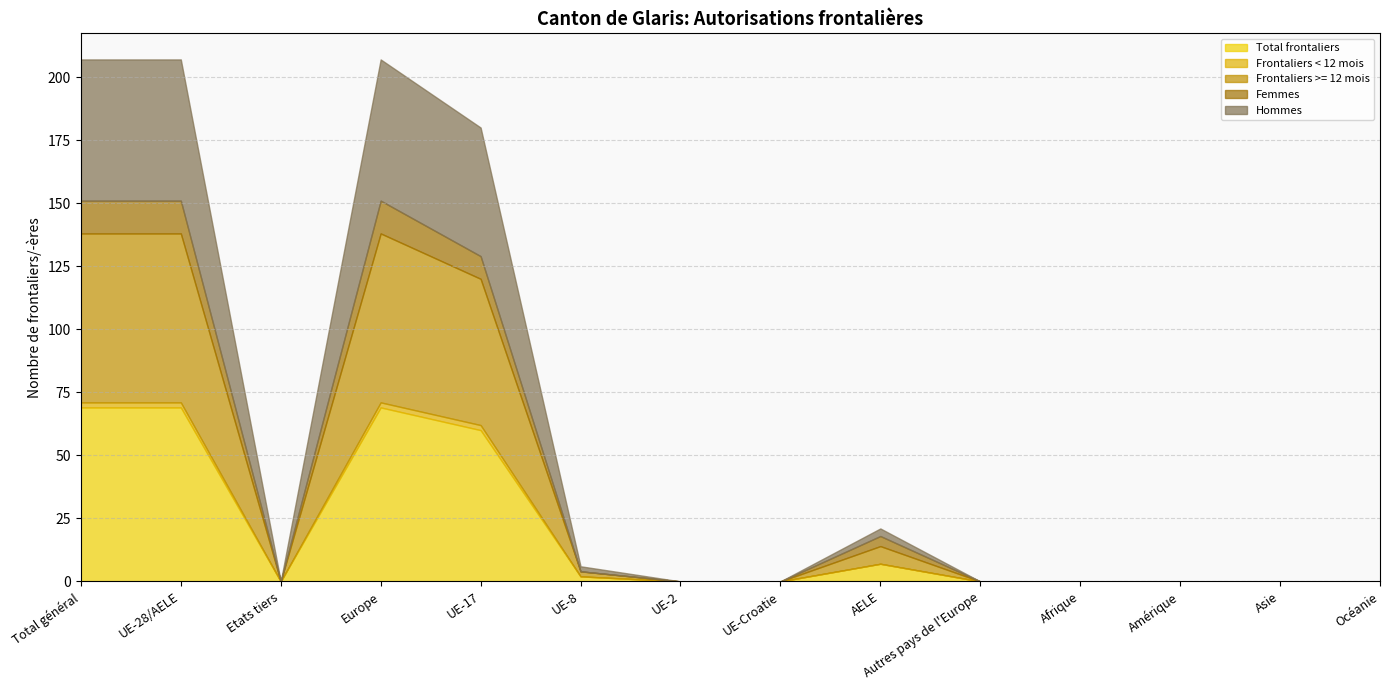

Does the chart display data point markers on the line(s)?

No